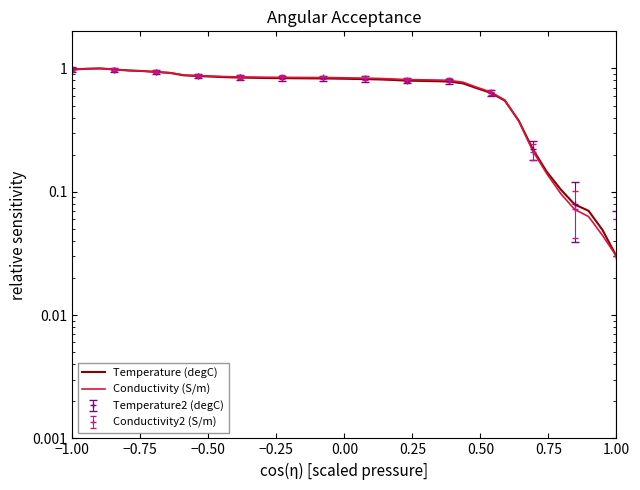

List the series in order of their peak value, lowest first.

Conductivity (S/m), Temperature (degC)